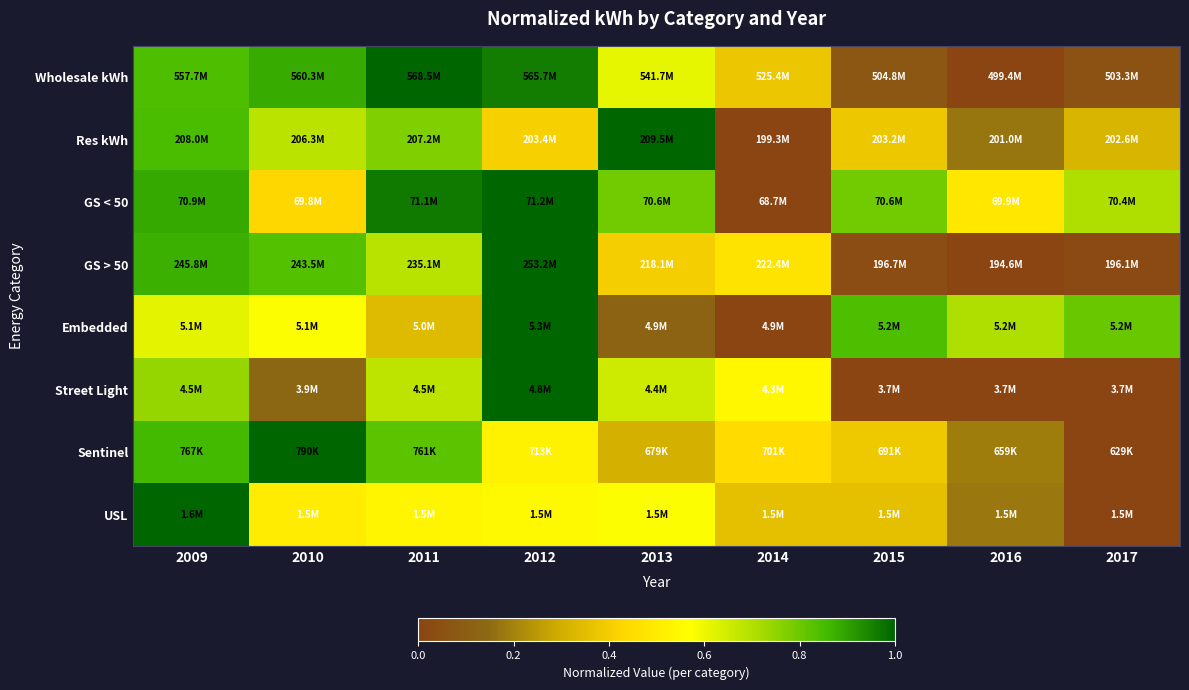

Between 2014 and 2015, which series saw the biggest shift?

Embedded